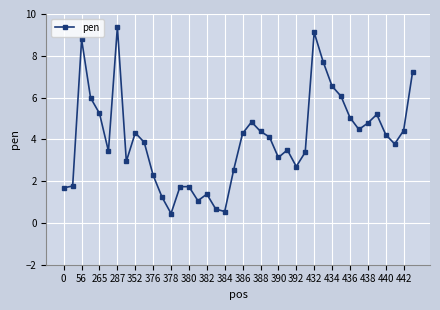

What is the greatest value displayed?

9.4